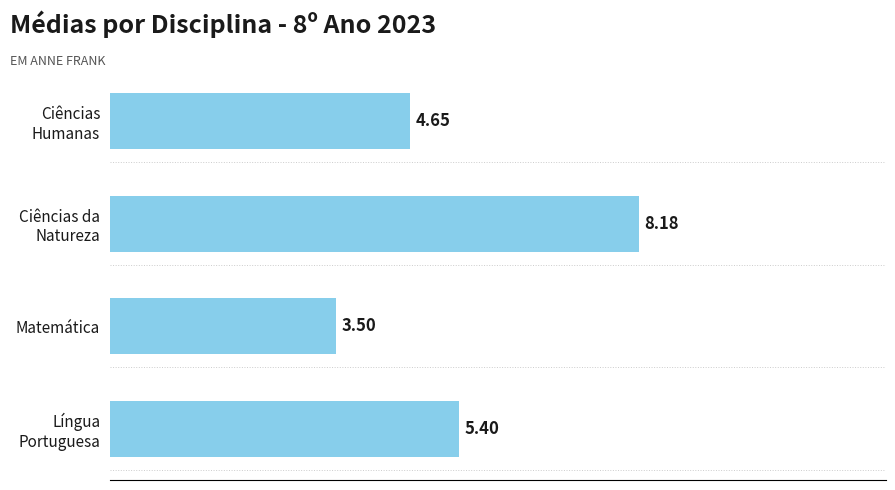

Where is the data nearest to the value 5?

Ciências
Humanas